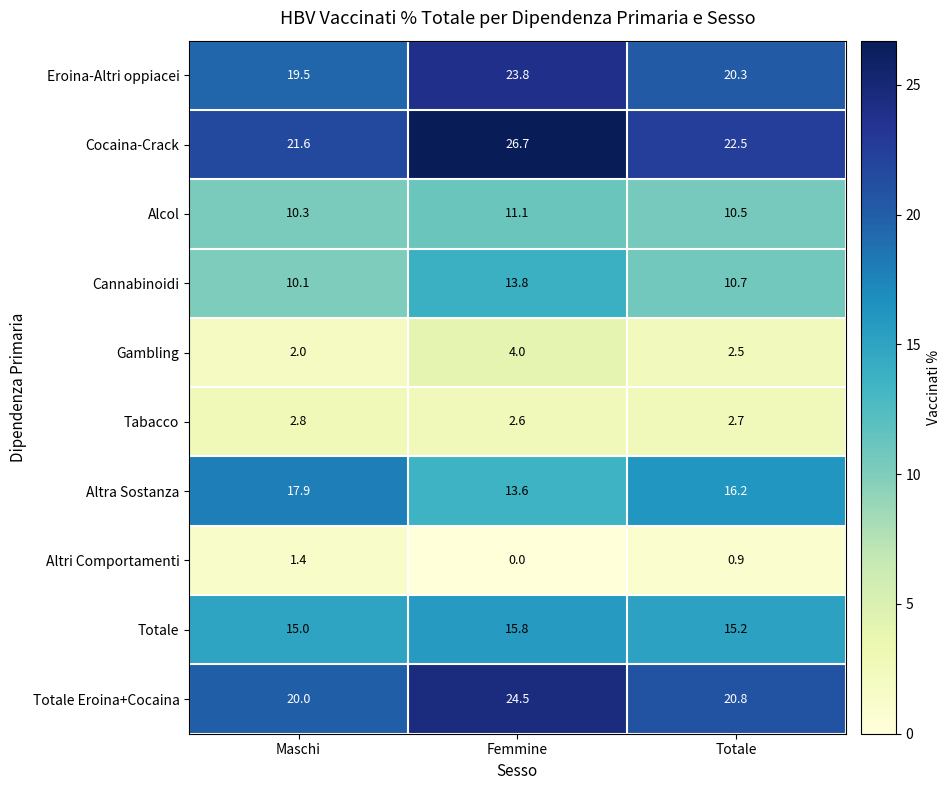

Reading left to right, transcribe all the data shown in this chart.

Eroina-Altri oppiacei: Maschi=19.5	Femmine=23.8	Totale=20.3
Cocaina-Crack: Maschi=21.6	Femmine=26.7	Totale=22.5
Alcol: Maschi=10.3	Femmine=11.1	Totale=10.5
Cannabinoidi: Maschi=10.1	Femmine=13.8	Totale=10.7
Gambling: Maschi=2.0	Femmine=4.0	Totale=2.5
Tabacco: Maschi=2.8	Femmine=2.6	Totale=2.7
Altra Sostanza: Maschi=17.9	Femmine=13.6	Totale=16.2
Altri Comportamenti: Maschi=1.4	Femmine=0.0	Totale=0.9
Totale: Maschi=15.0	Femmine=15.8	Totale=15.2
Totale Eroina+Cocaina: Maschi=20.0	Femmine=24.5	Totale=20.8